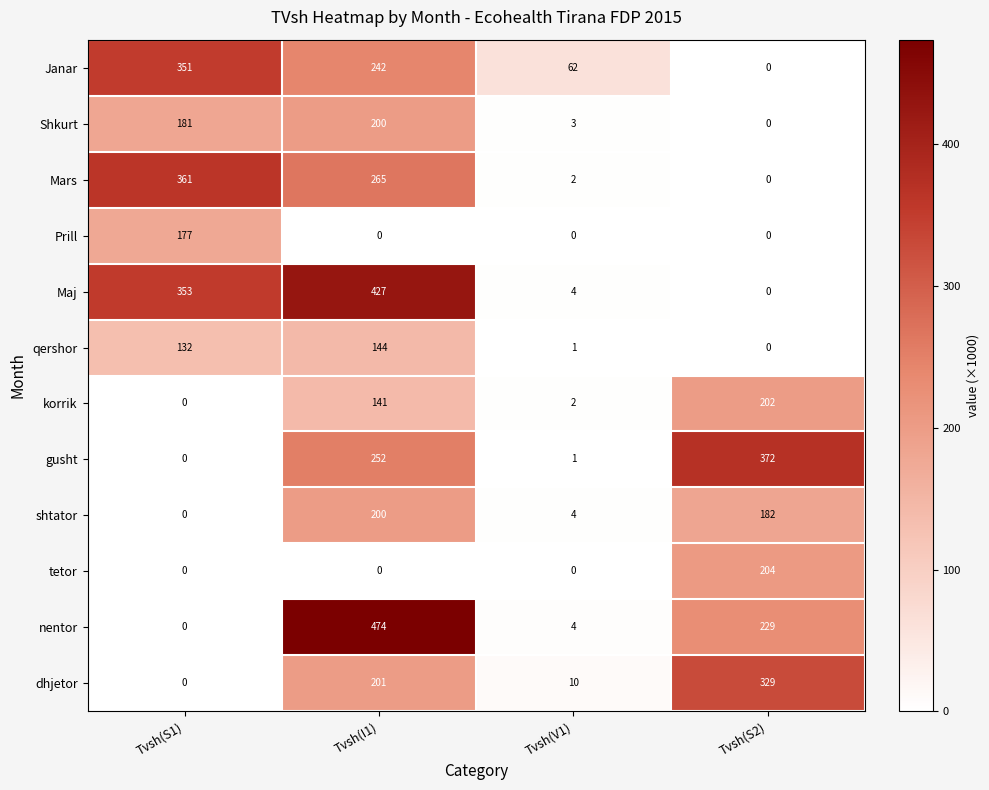

What is the difference between the highest and lowest values at Tvsh(S2)?

372